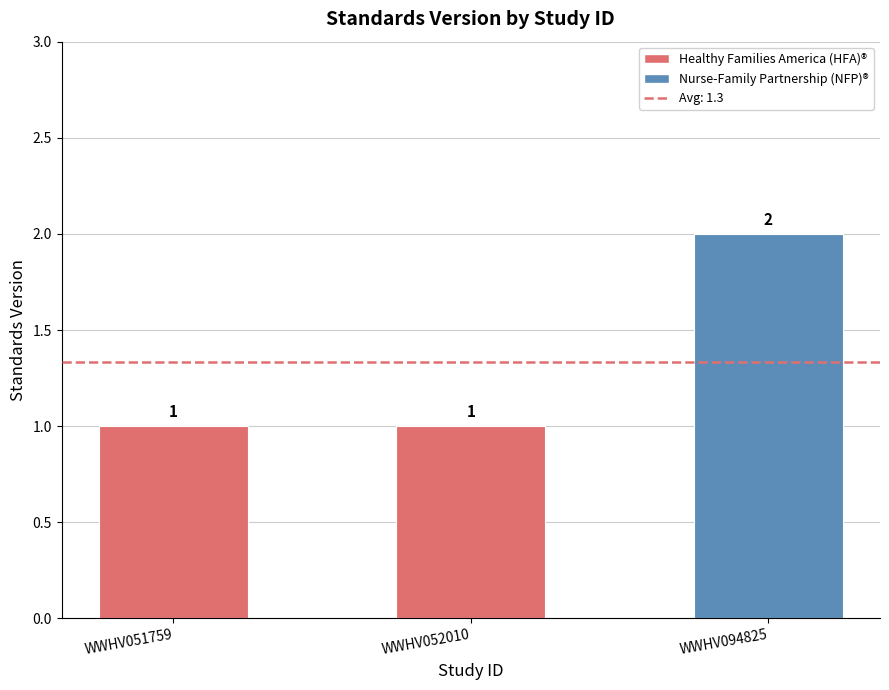

List the labels in order of value, largest first.

WWHV094825, WWHV051759, WWHV052010